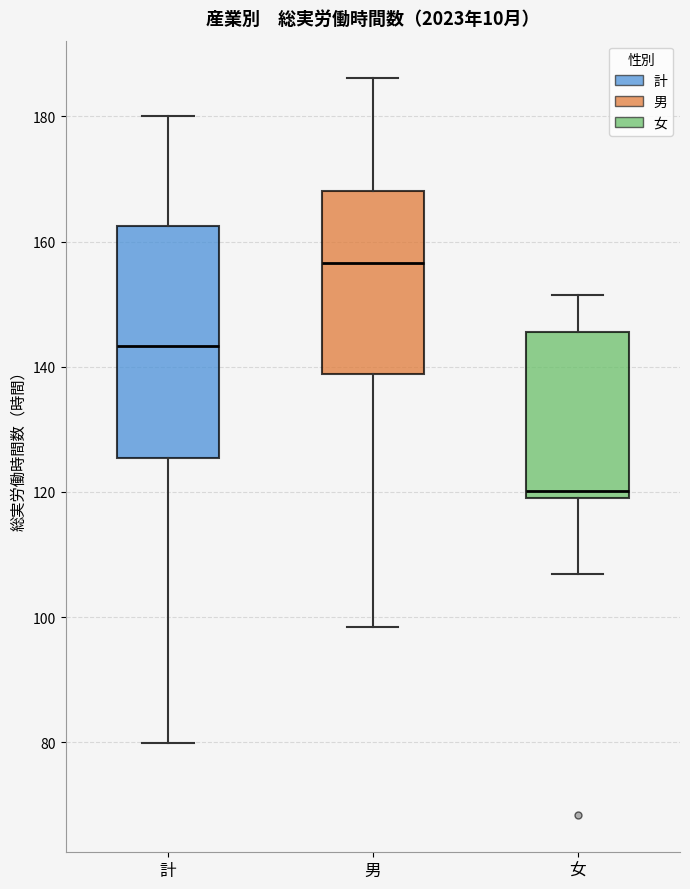

Where is the lower edge of the box for 計 on the y-axis? The values are not printed on the chart, so give them approximately, as read against the axis.

126